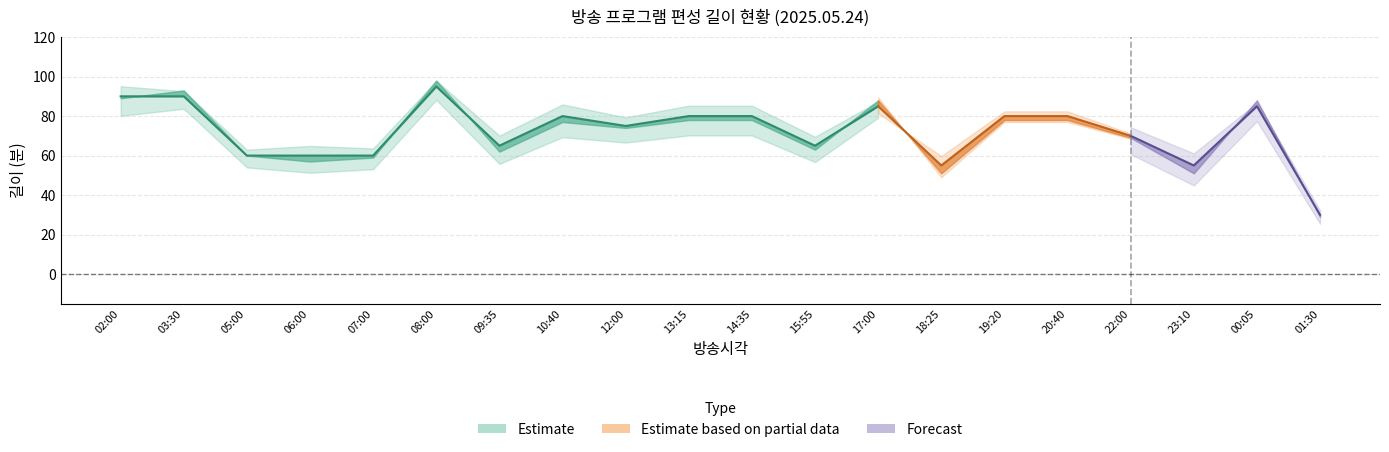

Where is 편성길이(소재) nearest to the value 63?

15:55